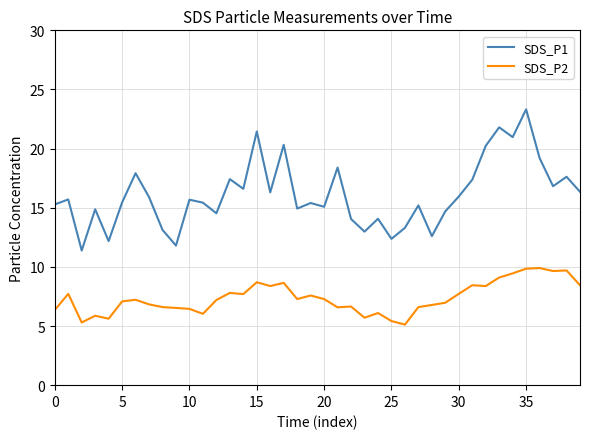

In SDS_P1, how many points are higher than both neighbors (excluding endpoints)?

14